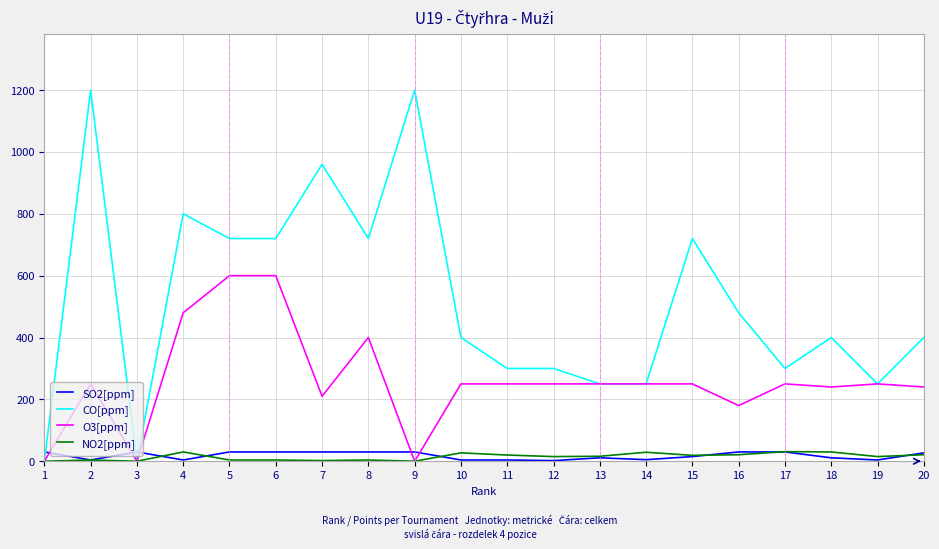

The value of CO[ppm] at 17 is 440. True or false?

False